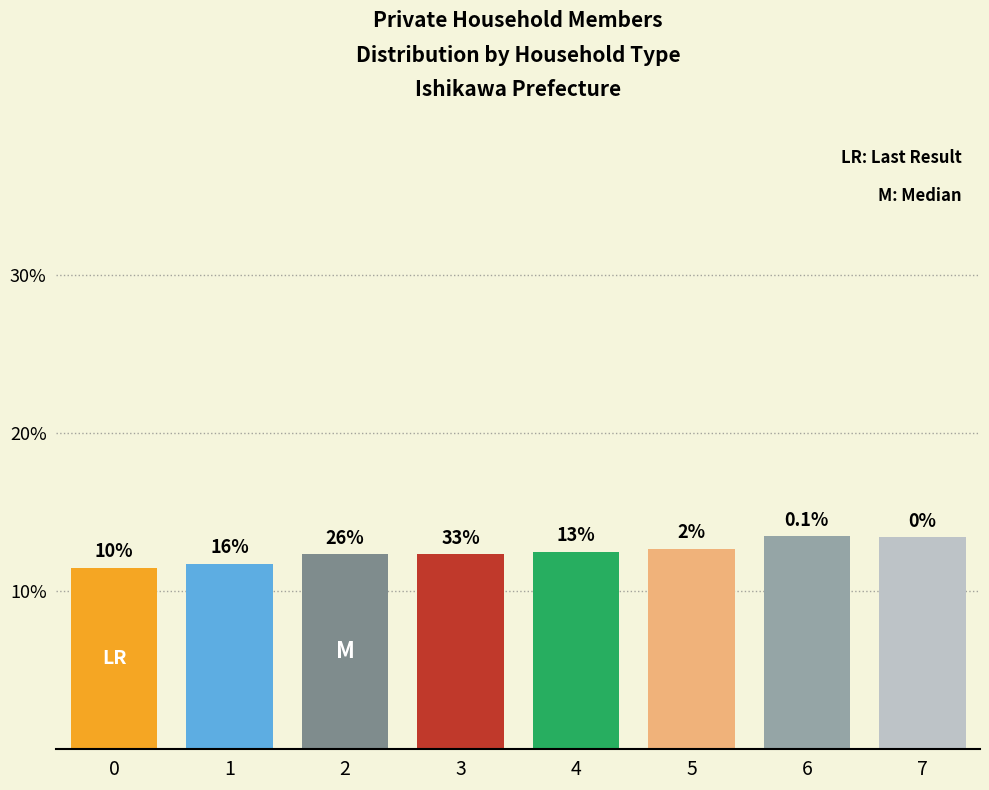

What is the approximate value at 5?

12.7